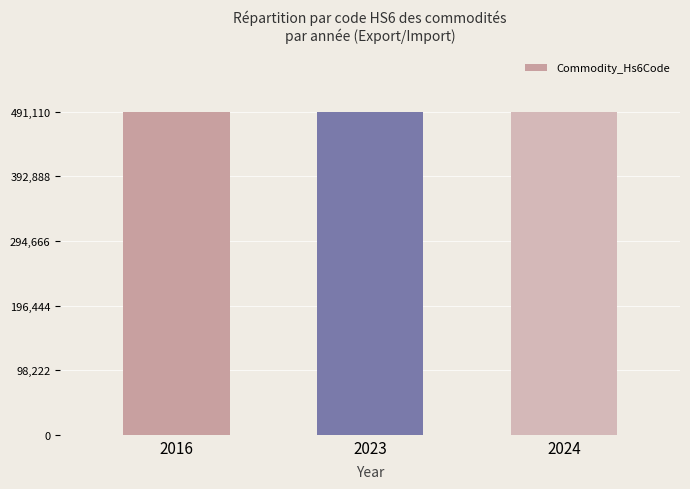

The chart shows a value of 249269 at 2016. True or false?

False